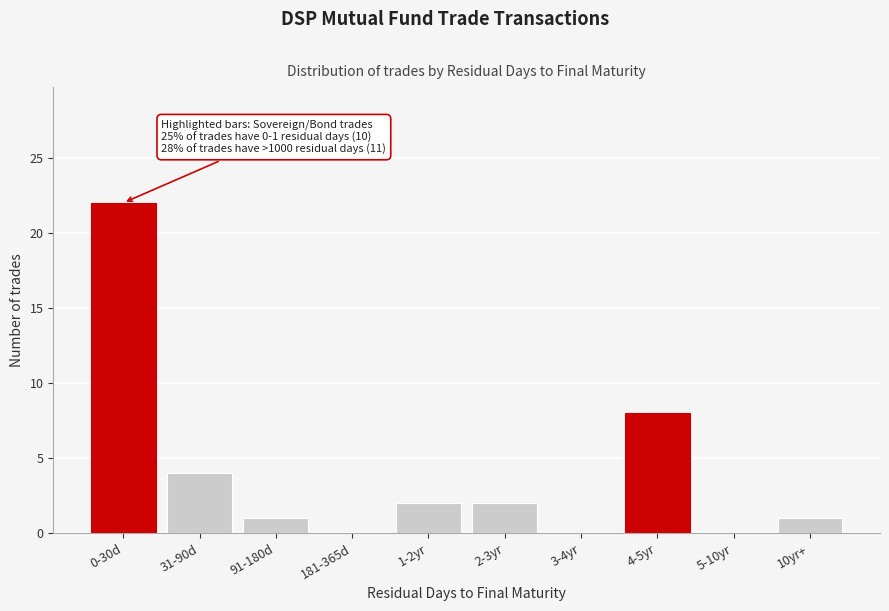

Reading left to right, list all the values displayed in this chart.

0-30d=22	31-90d=4	91-180d=1	181-365d=0	1-2yr=2	2-3yr=2	3-4yr=0	4-5yr=8	5-10yr=0	10yr+=1